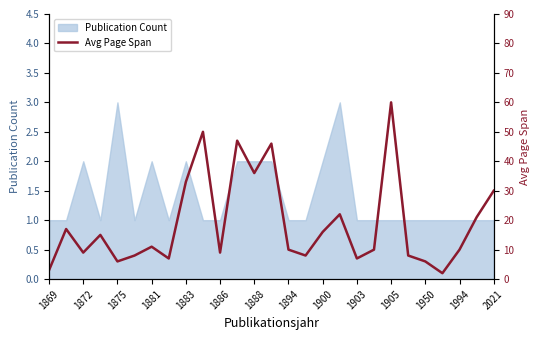

The Publication Count series shows 2 at 1881. True or false?

True